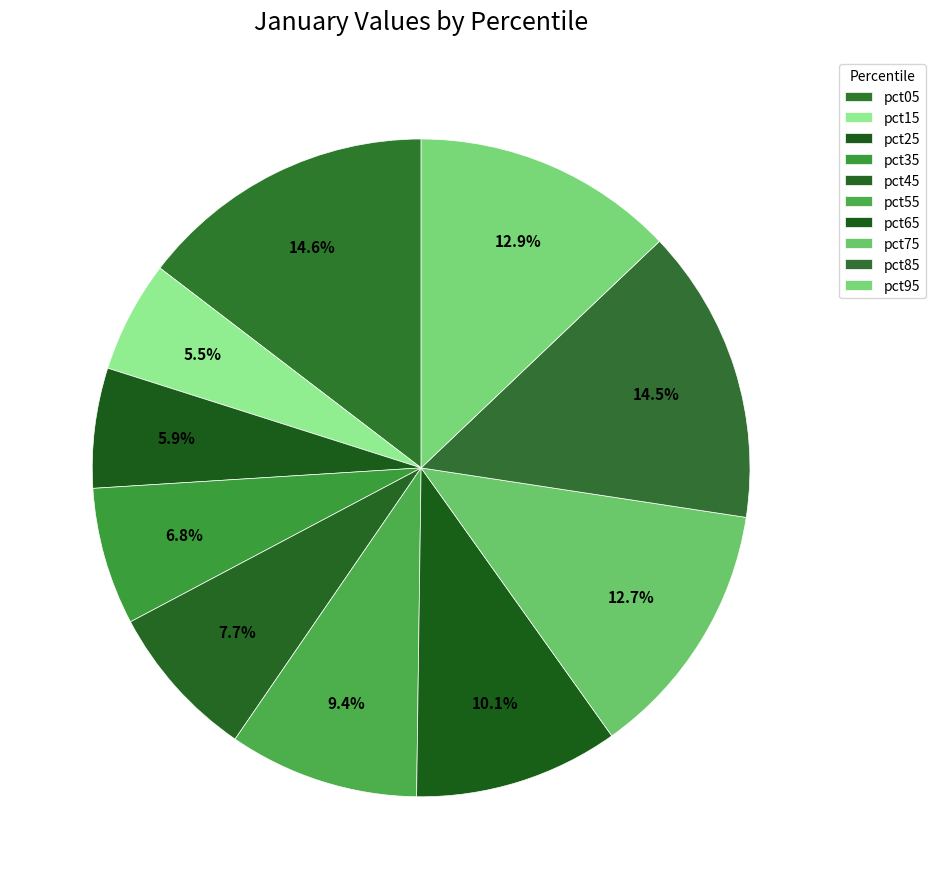

How many slices are in this pie chart?

10